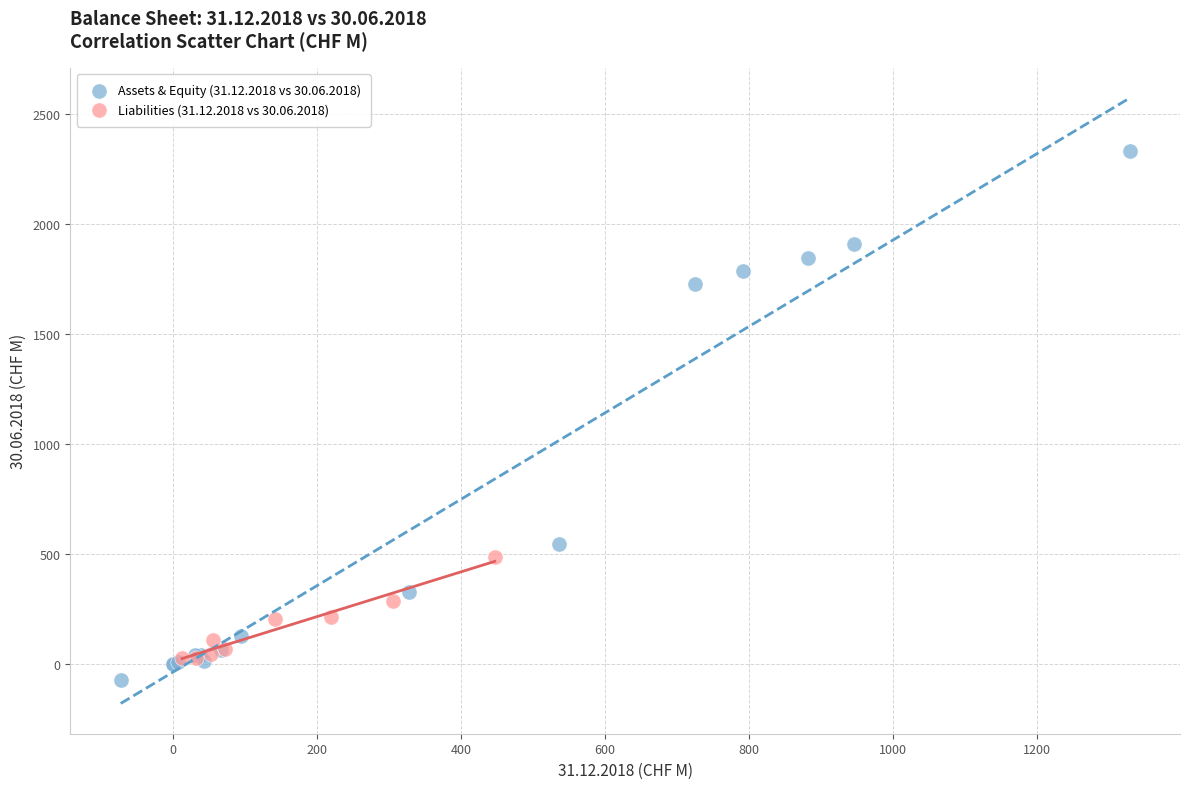

Which series has the largest Y range (max minus min)?

Assets & Equity (31.12.2018 vs 30.06.2018)